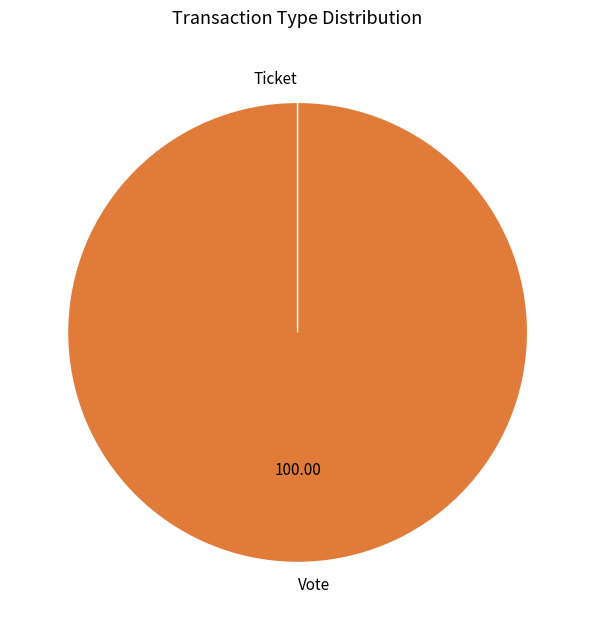

Does Ticket account for over 50% of the chart?

No